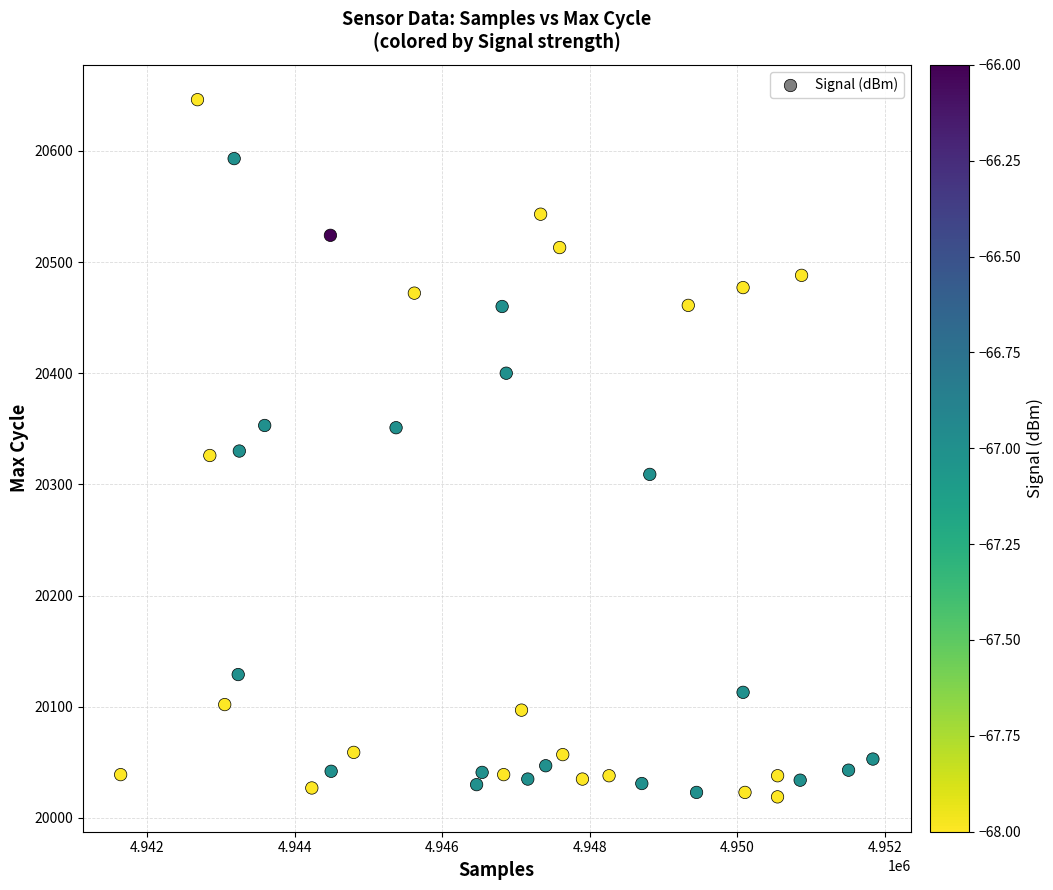

What is the range of X values (max minus min)?

10199